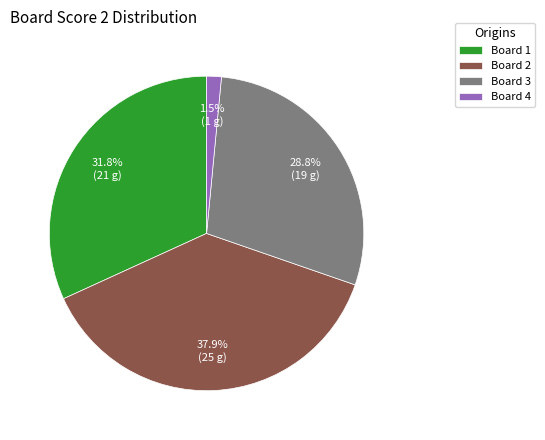

To the nearest percent, what is the difference between the largest and smallest slice percentages?

36%